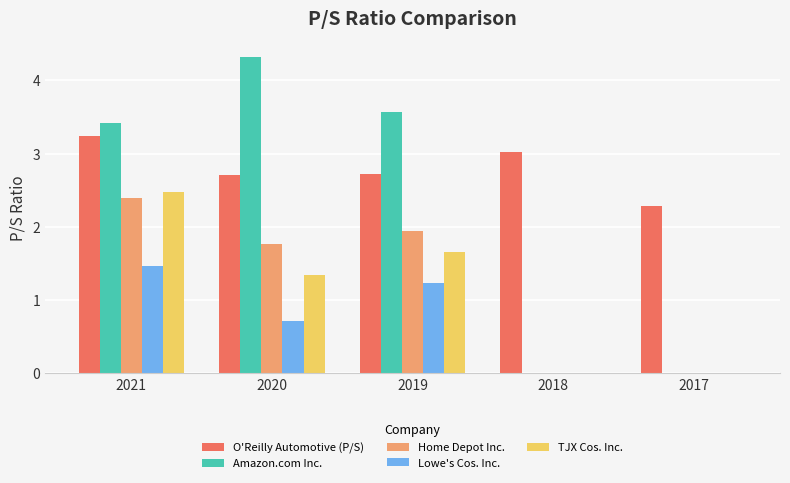

Reading right to left, list all the values displayed in this chart.

O'Reilly Automotive (P/S): 2.3	3.0	2.7	2.7	3.2
Amazon.com Inc.: 0.0	0.0	3.6	4.3	3.4
Home Depot Inc.: 0.0	0.0	1.9	1.8	2.4
Lowe's Cos. Inc.: 0.0	0.0	1.2	0.7	1.5
TJX Cos. Inc.: 0.0	0.0	1.7	1.3	2.5